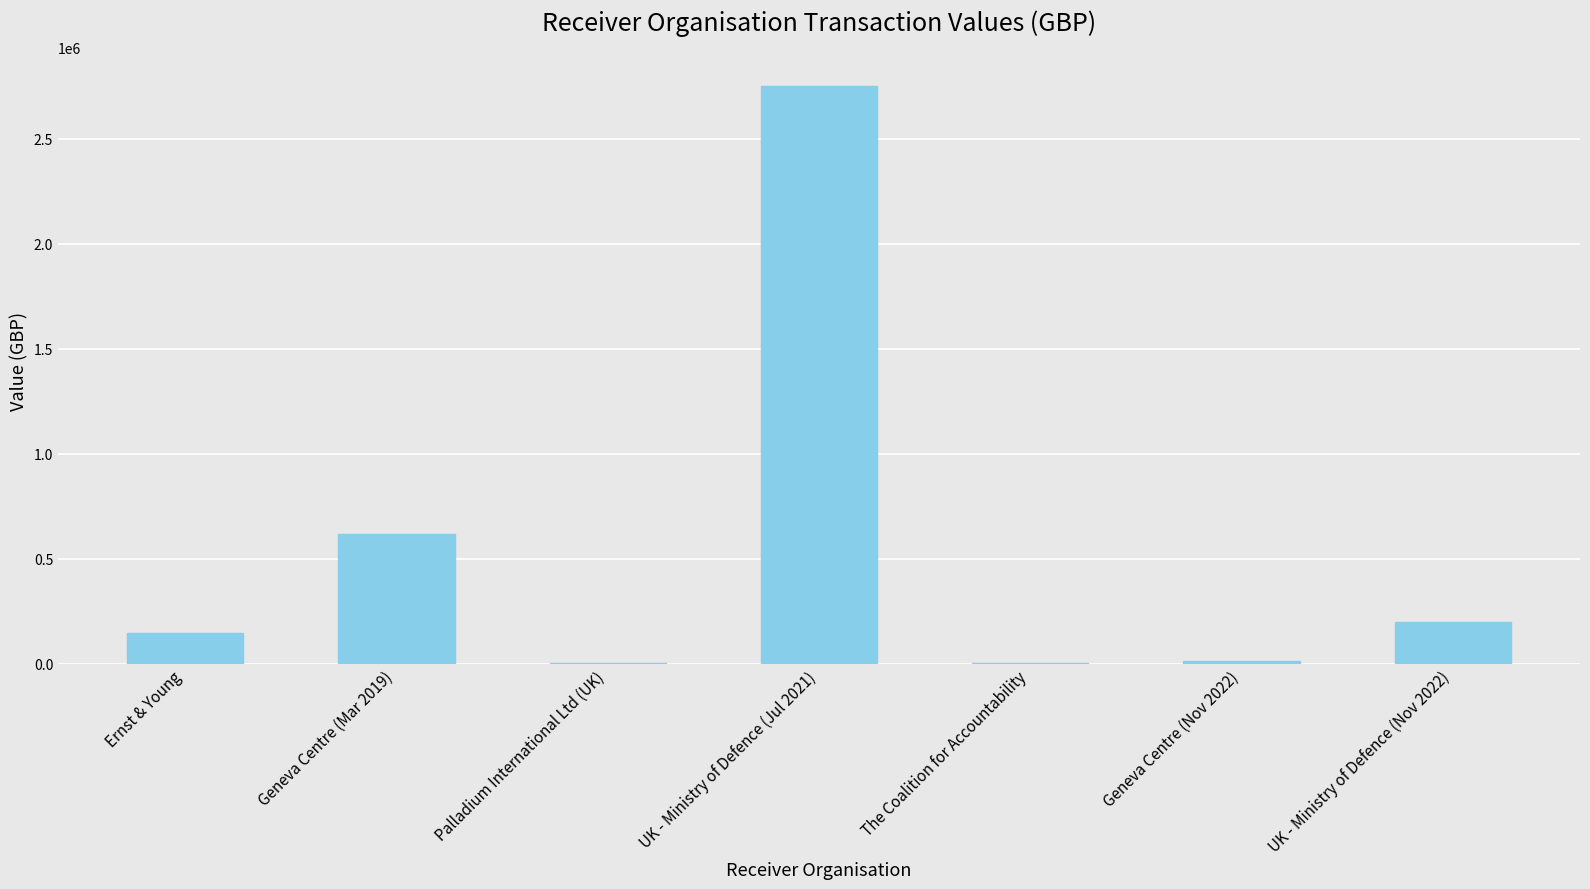

Is it true that the value at Ernst & Young is 145501.0?

True